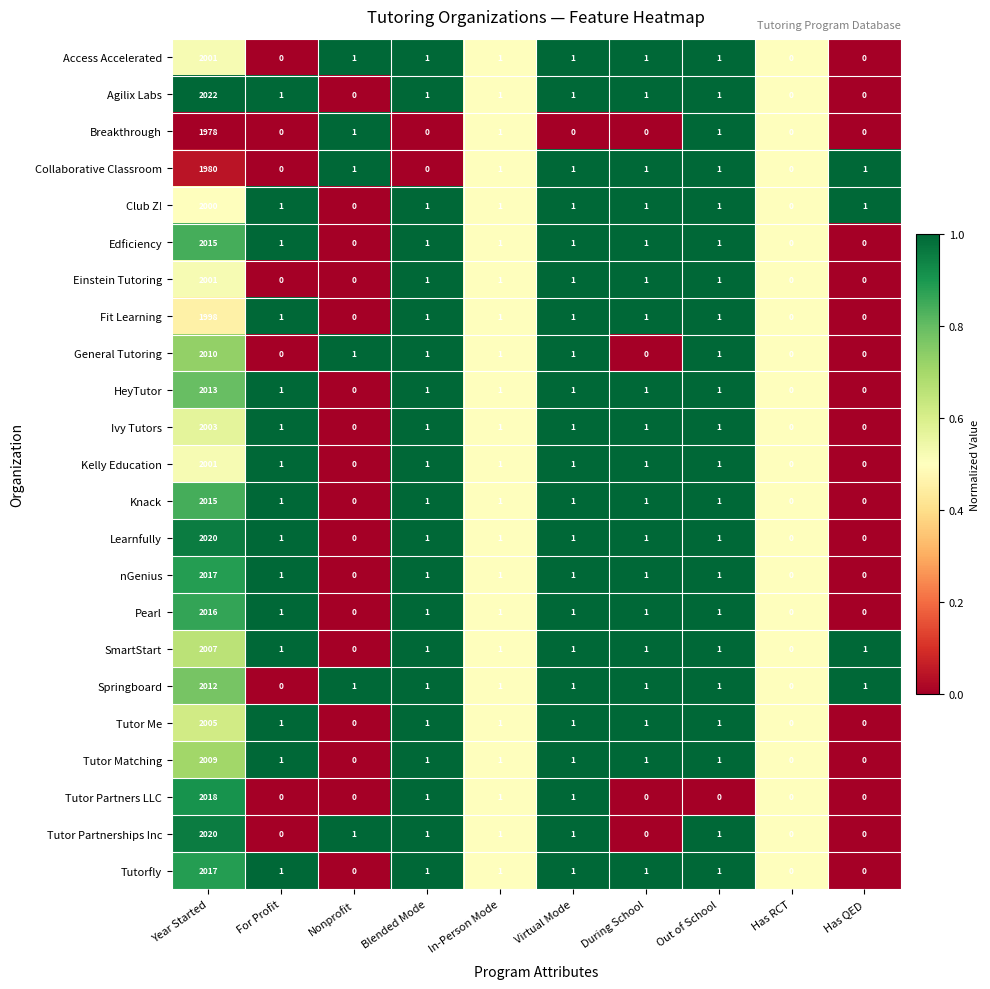

Is it true that Fit Learning equals 1 at During School?

True